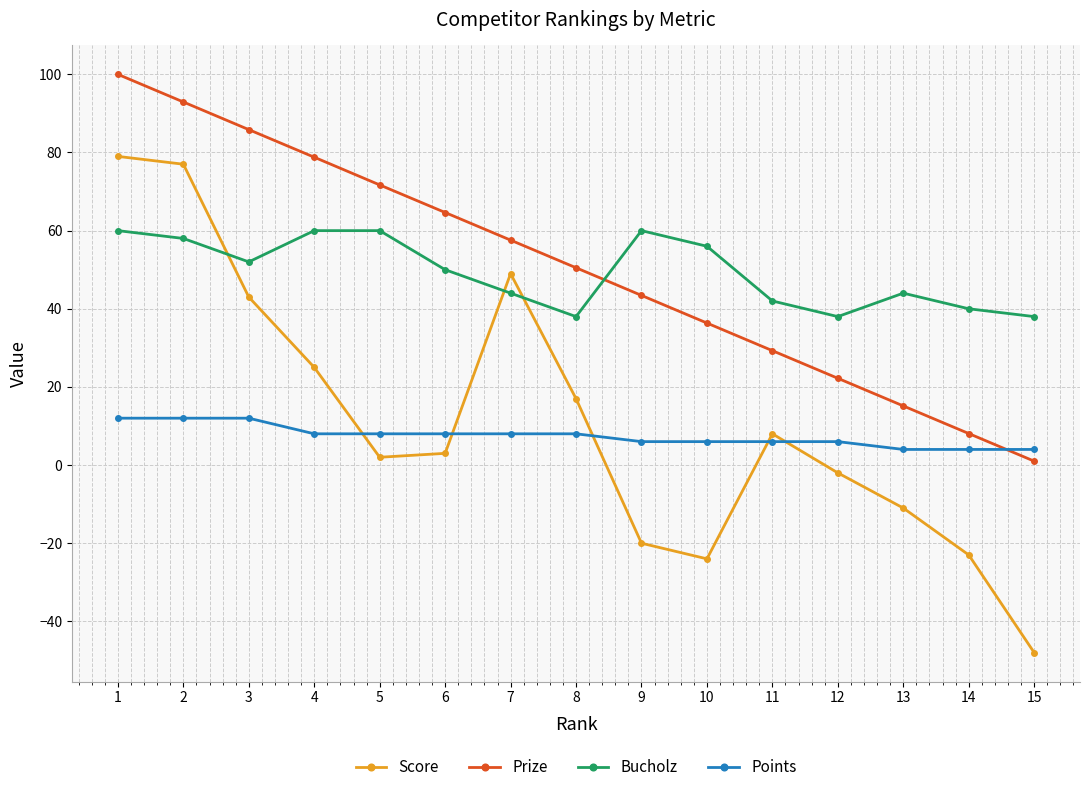

List the series in order of their peak value, lowest first.

Points, Bucholz, Score, Prize